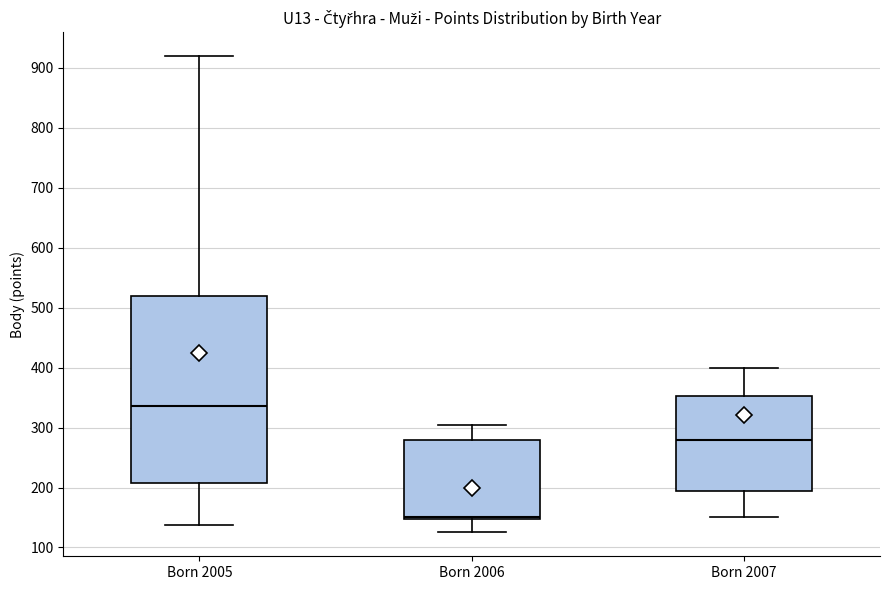

Reading left to right, read every box against the y-axis: the position of its median line, the range the box covers, and the ends of its whiskers. The values are not printed on the chart, so give them approximately, as read against the axis.

Born 2005: median 340, box 210 to 520, whiskers 140 to 920
Born 2006: median 150 (just above the box's lower edge), box 150 to 280, whiskers 130 to 300
Born 2007: median 280, box 190 to 350, whiskers 150 to 400